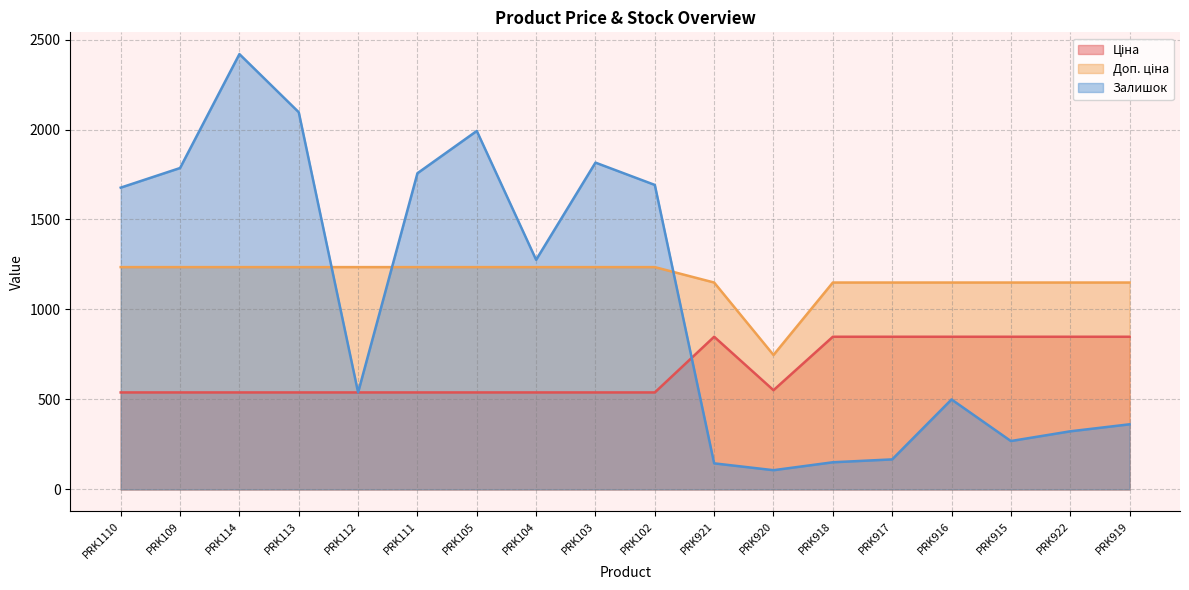

What is the lowest value of the Залишок series?

107.0